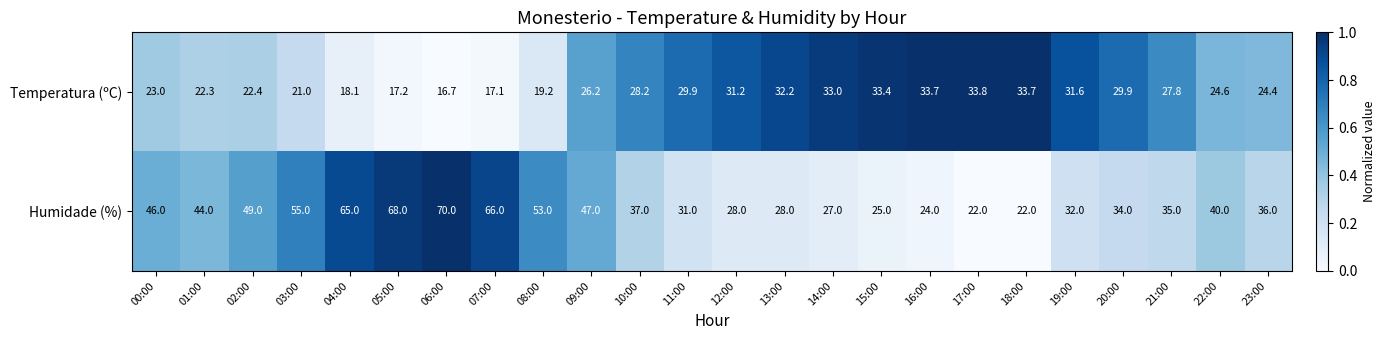

How many data points does each series have?

24